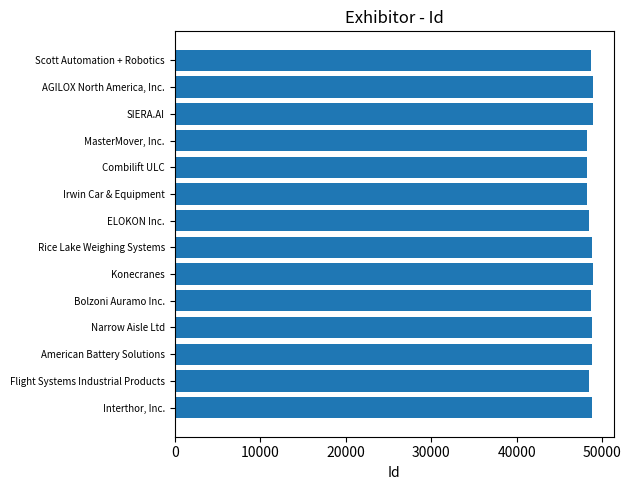

What is the smallest value displayed?

48221